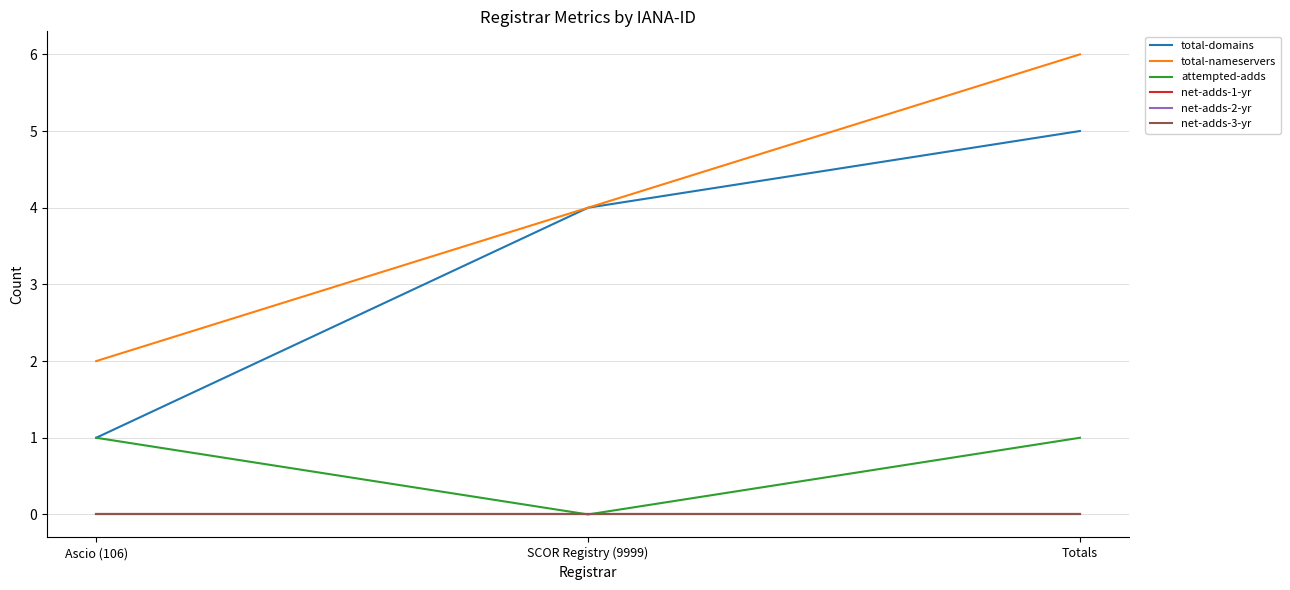

Which category has the lowest value in the net-adds-3-yr series?

Ascio (106)